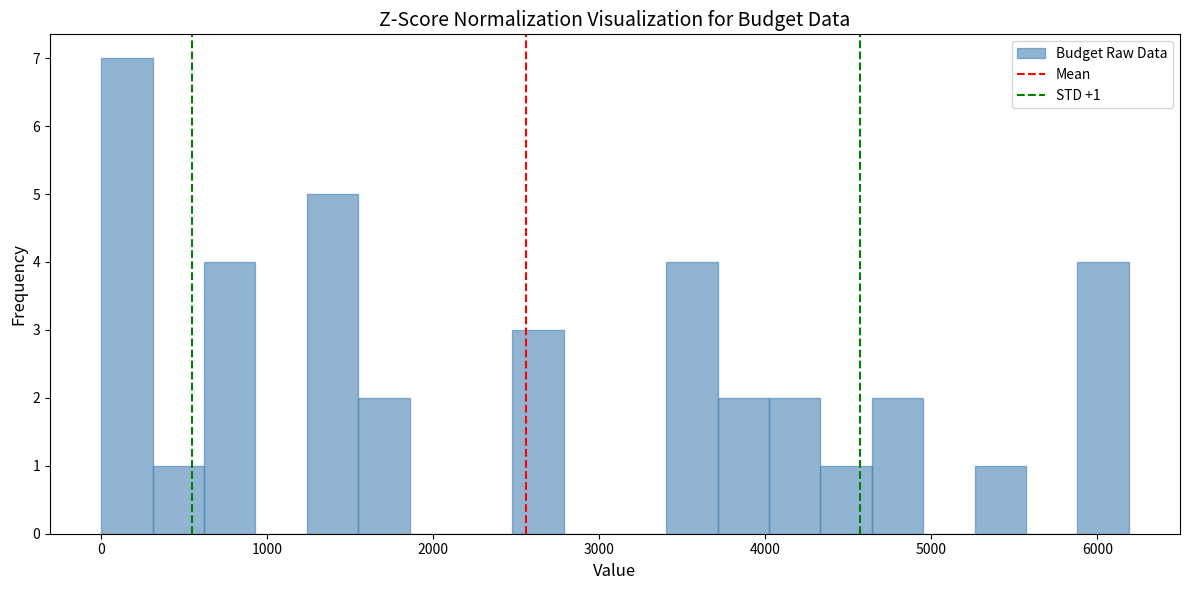

Around what value on the x-axis is the tallest bar? Give the approximate position of its centre, as read against the axis.

200